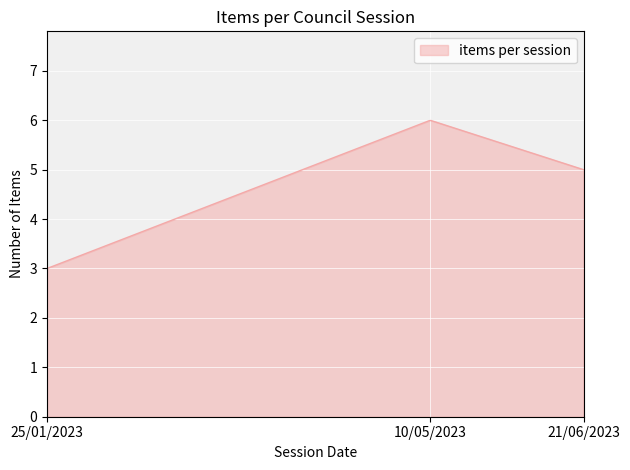

Does the chart display data point markers on the line(s)?

No